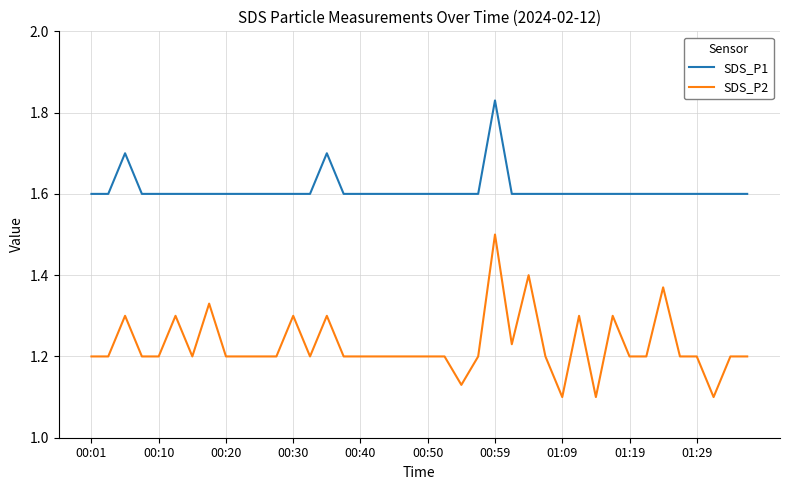

True or false: SDS_P1 and SDS_P2 intersect in this chart.

False